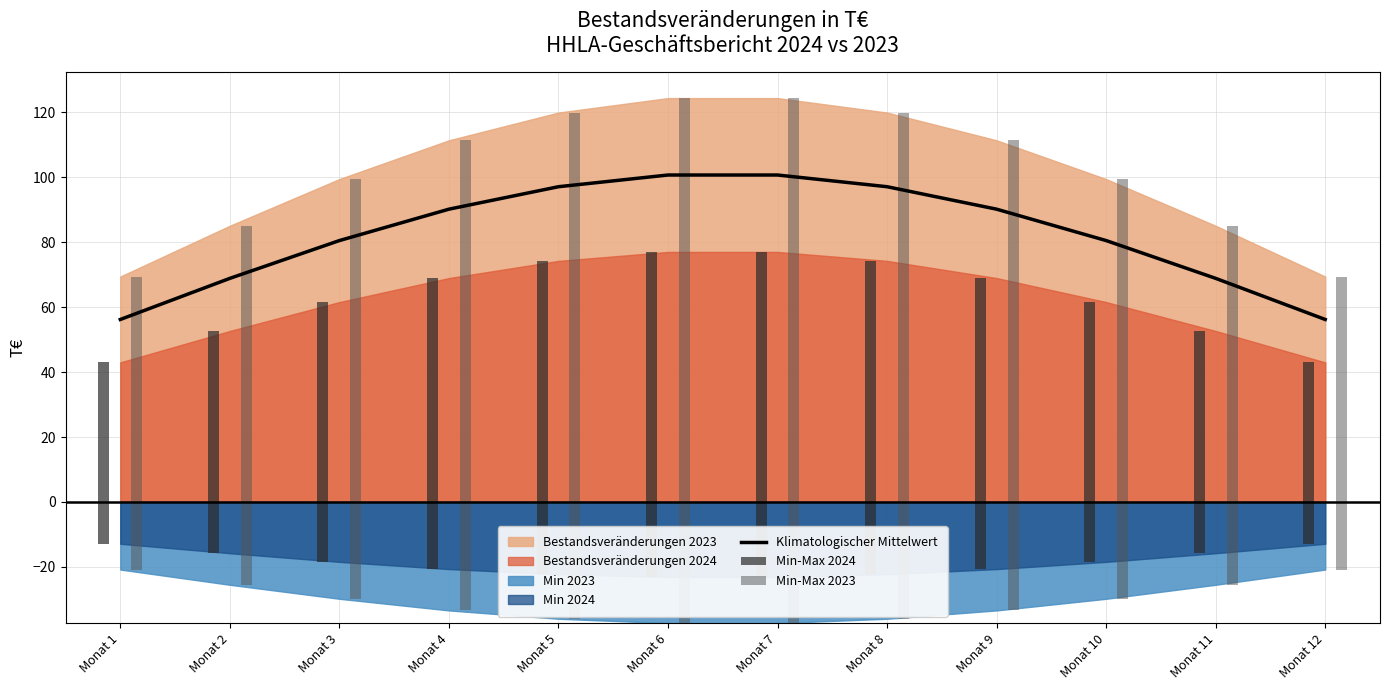

Are the bars horizontal?

No